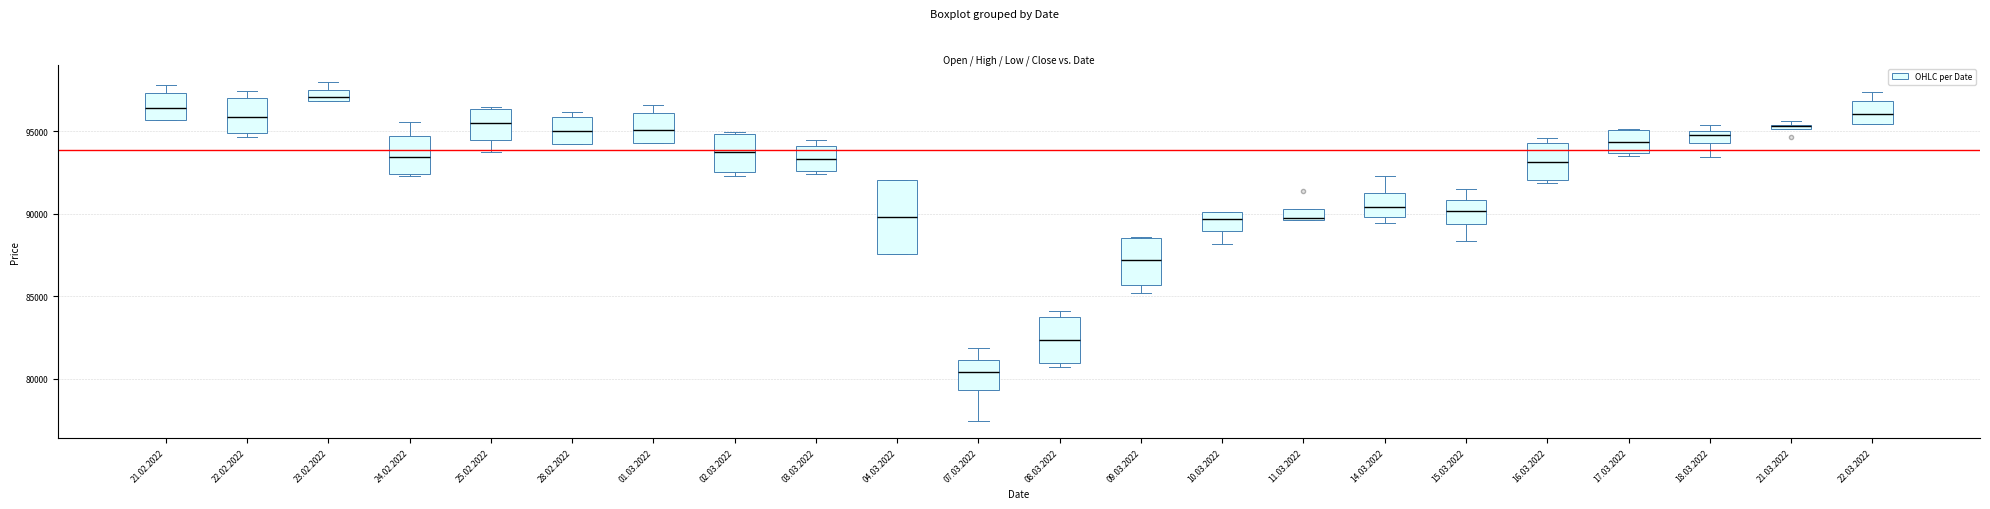

Where is the lower edge of the box for 24.02.2022 on the y-axis? The values are not printed on the chart, so give them approximately, as read against the axis.

92500